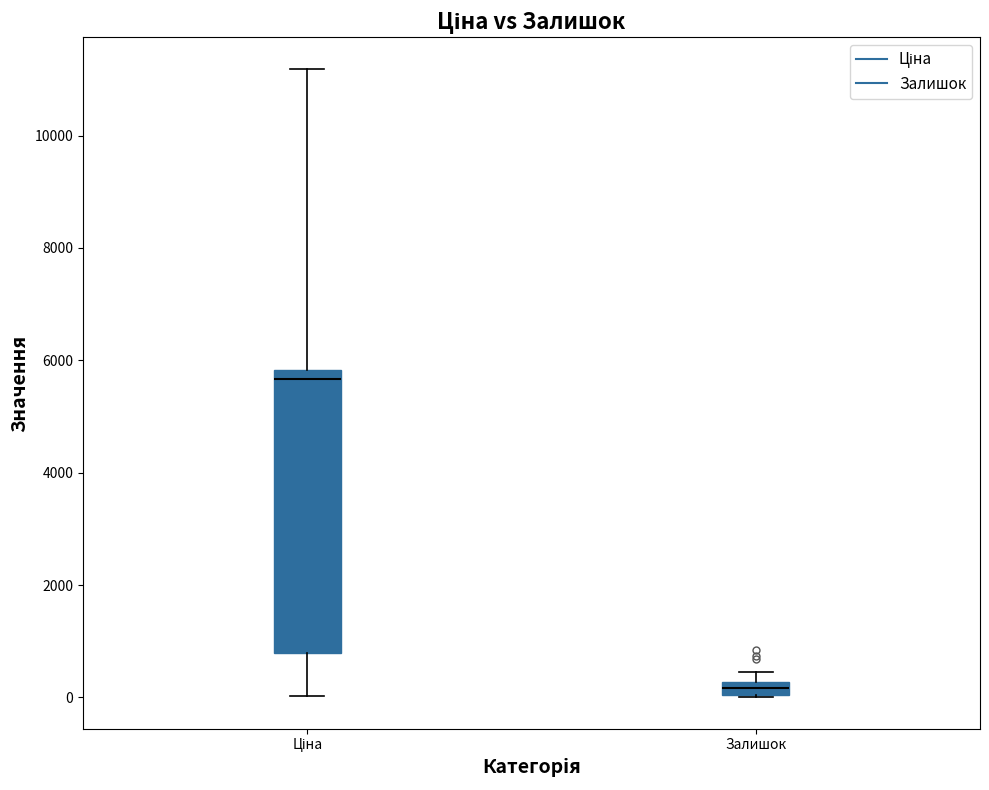

Where does the upper whisker of the box for Ціна end on the y-axis? The values are not printed on the chart, so give them approximately, as read against the axis.

11200